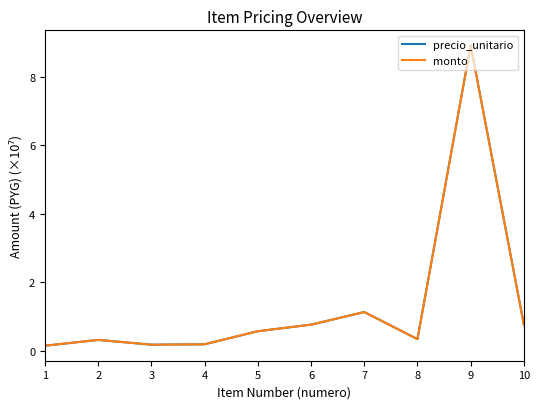

At which label is monto closest to 4?

7